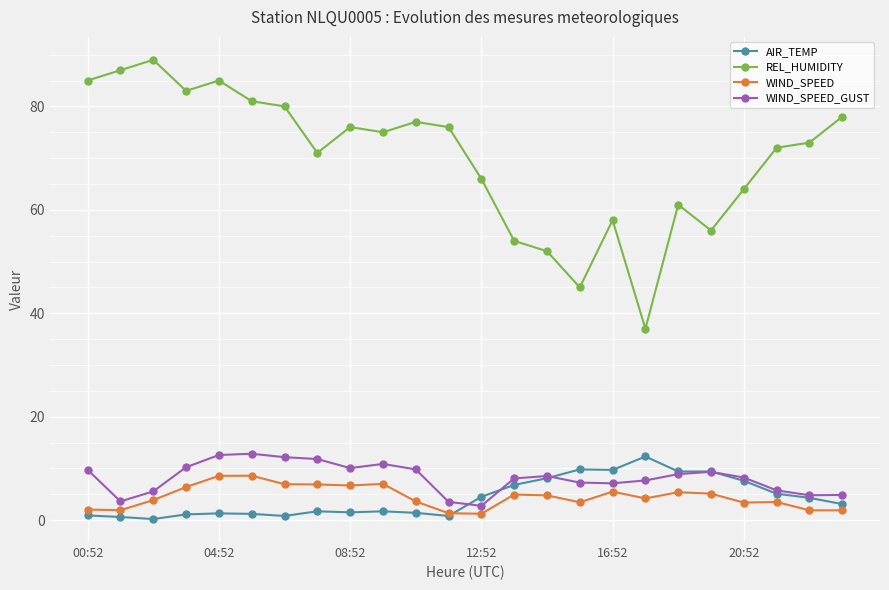

Which series has the largest range (max minus min)?

REL_HUMIDITY